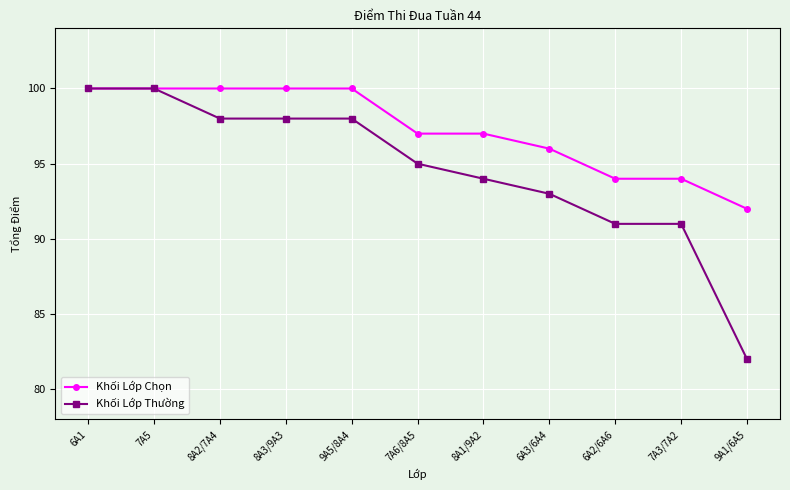

What is the difference between the maximum and second lowest values in the Khối Lớp Chọn series?

6